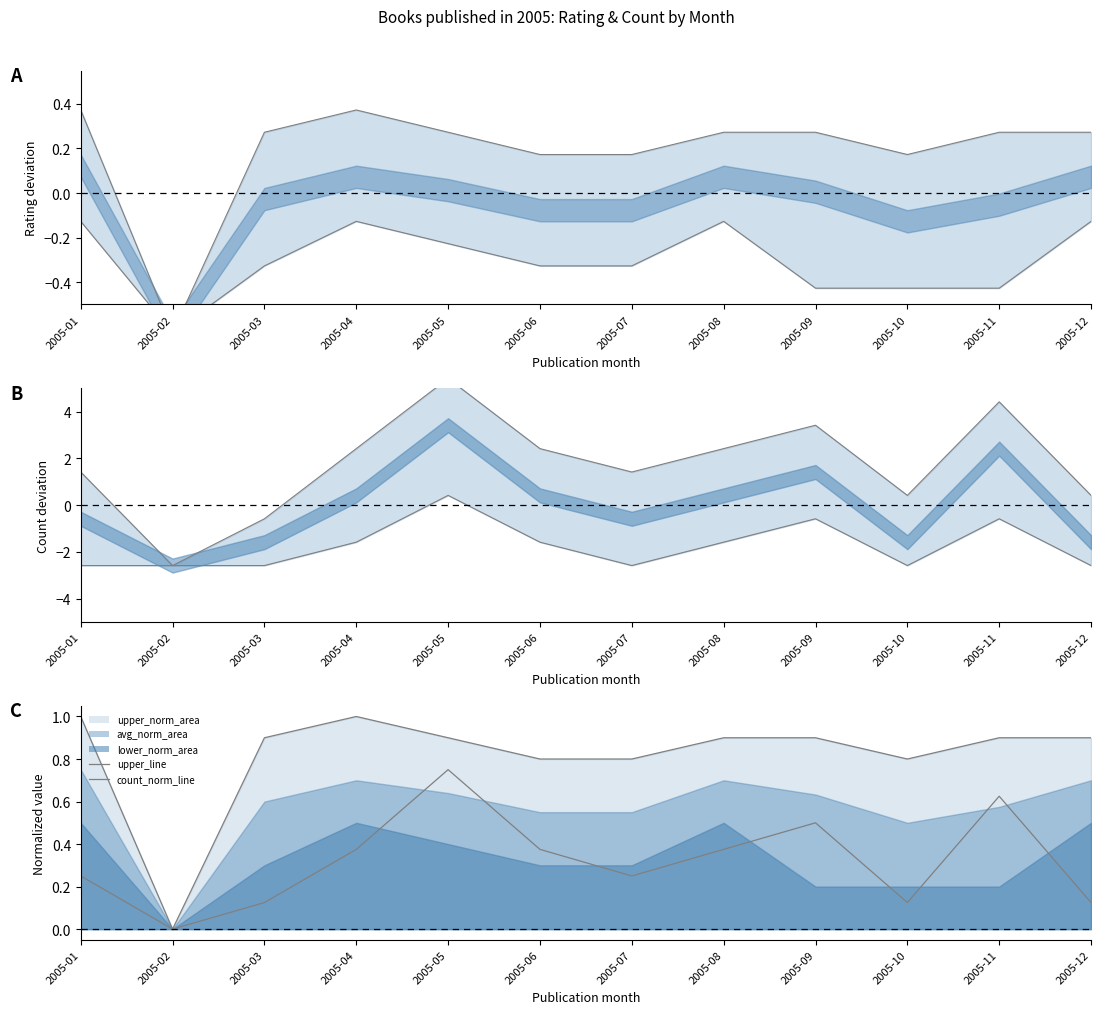

What is the minimum value shown in the chart?

-2.6